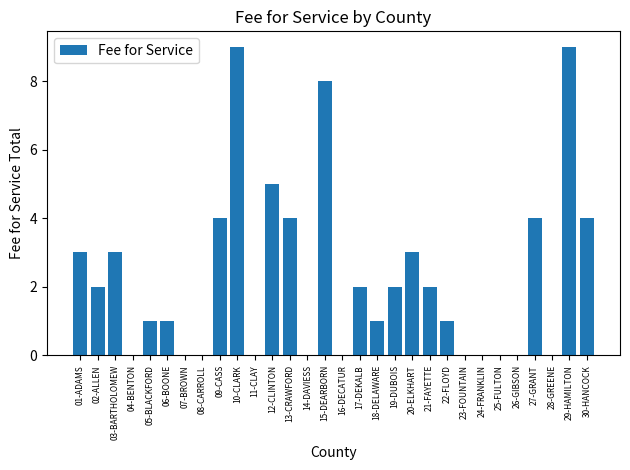

Where does the data first go above 2?

01-ADAMS